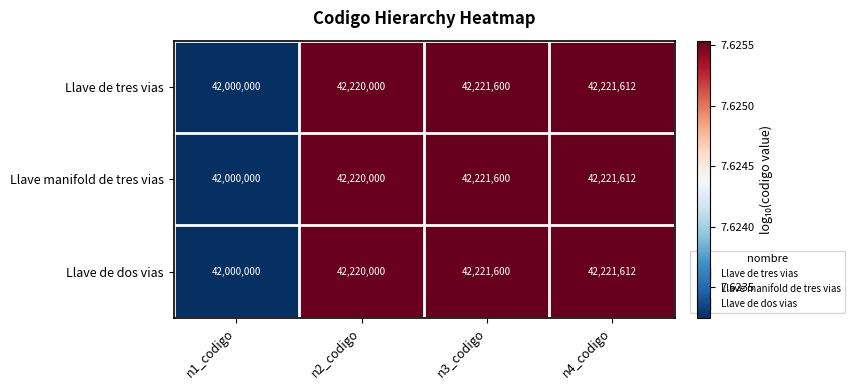

List the labels in order of Llave de dos vias value, largest first.

n4_codigo, n3_codigo, n2_codigo, n1_codigo